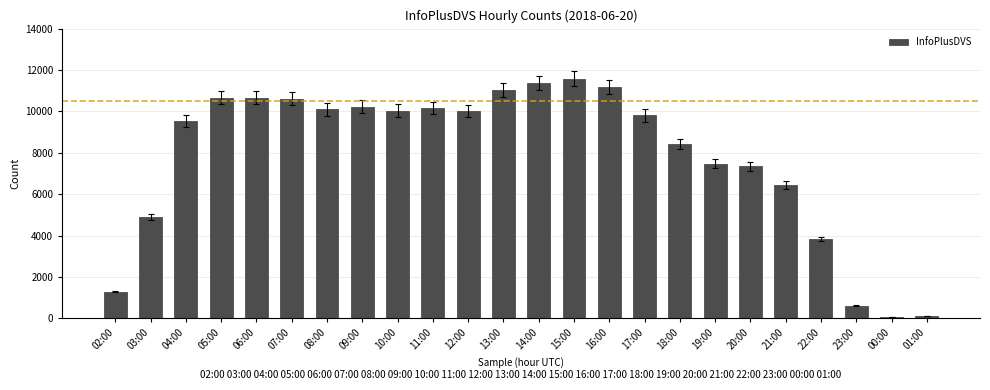

What is the change in value from 03:00 to 07:00?

+5724